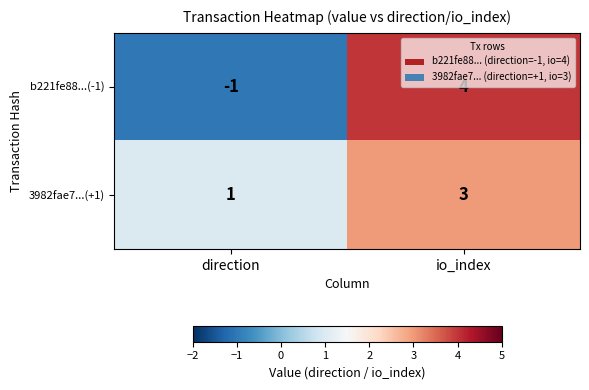

Which series has the widest spread of values?

b221fe88...(-1)